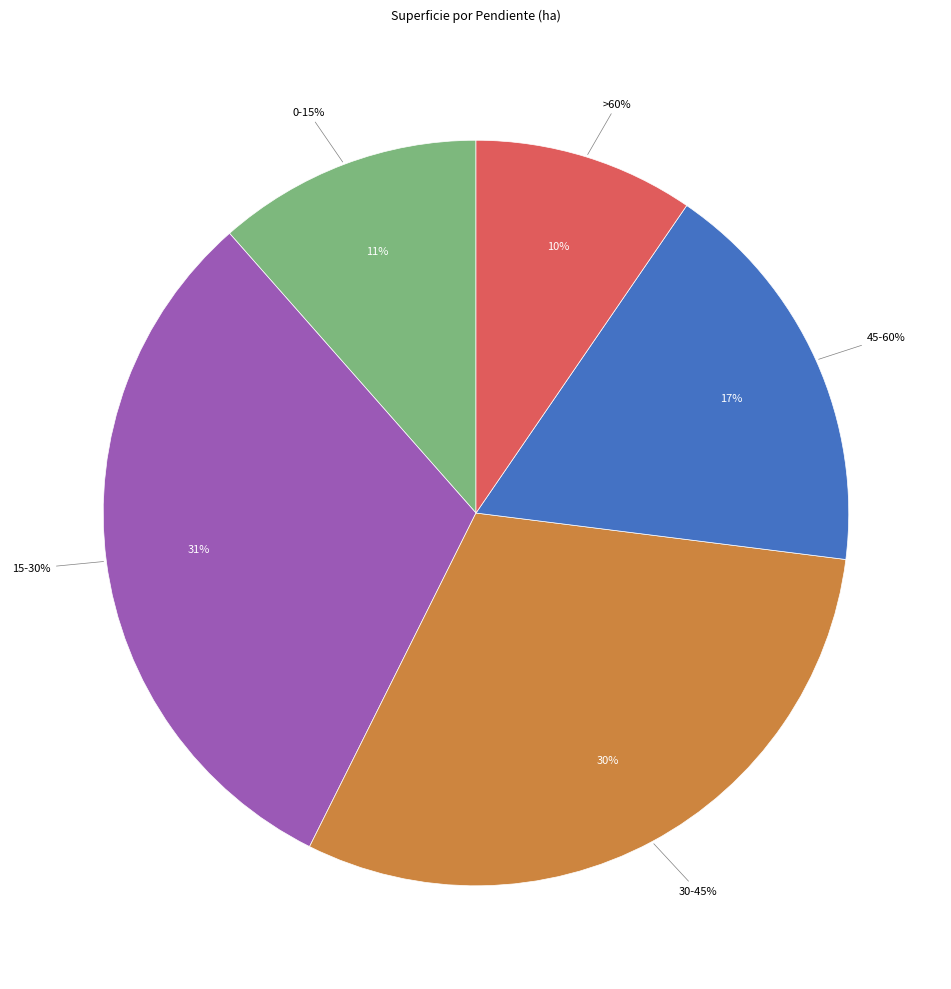

Approximately how many times larger is the value at 45-60% compared to 15-30%?

0.6